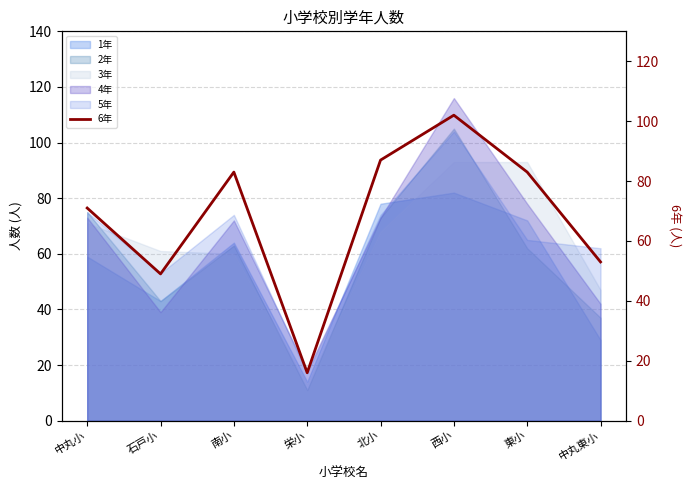

What is the smallest value displayed?

16